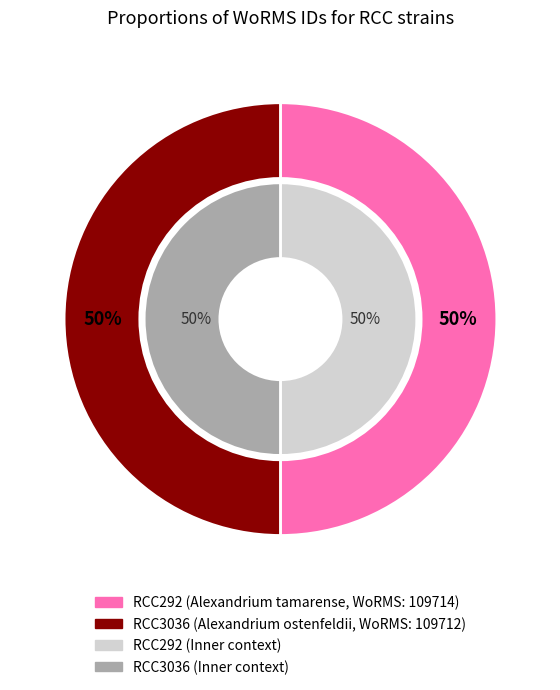

The RCC292 slice represents 59% of the pie. True or false?

False